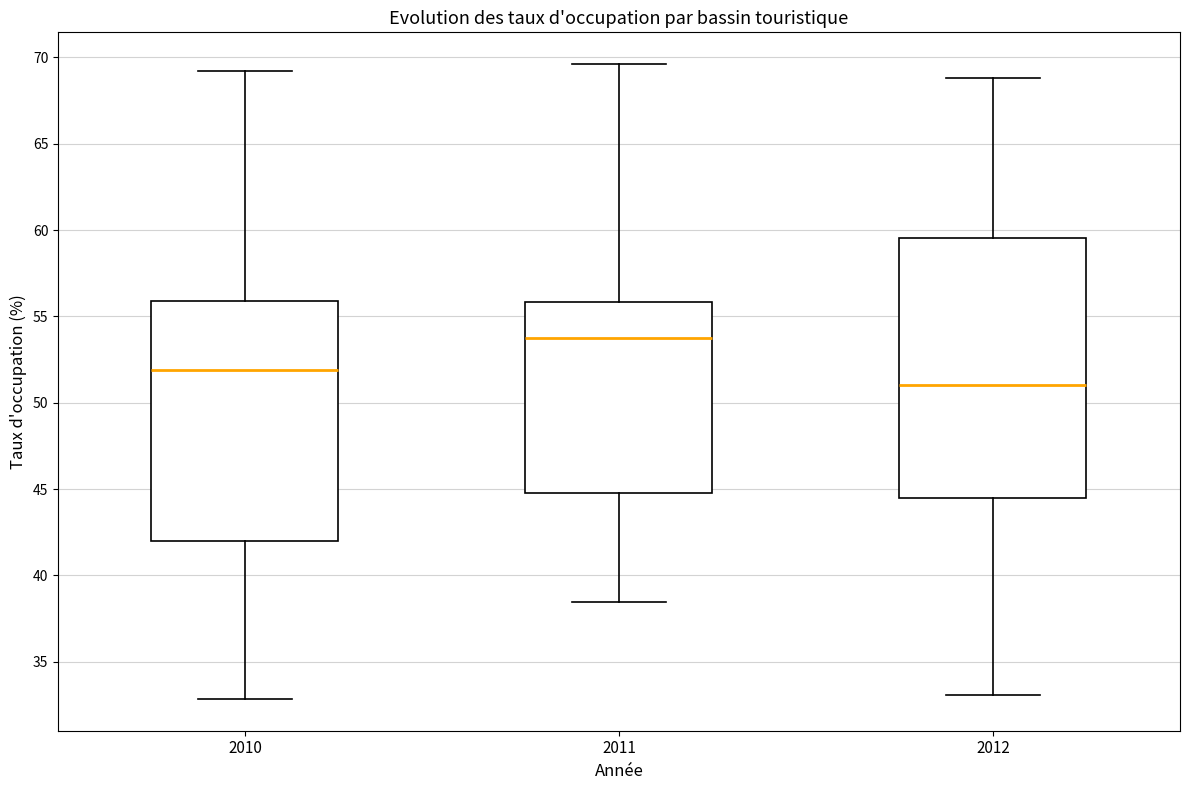

Reading left to right, read every box against the y-axis: the position of its median line, the range the box covers, and the ends of its whiskers. The values are not printed on the chart, so give them approximately, as read against the axis.

2010: median 52.0, box 42.0 to 56.0, whiskers 33.0 to 69.0
2011: median 53.5, box 45.0 to 56.0, whiskers 38.5 to 69.5
2012: median 51.0, box 44.5 to 59.5, whiskers 33.0 to 69.0